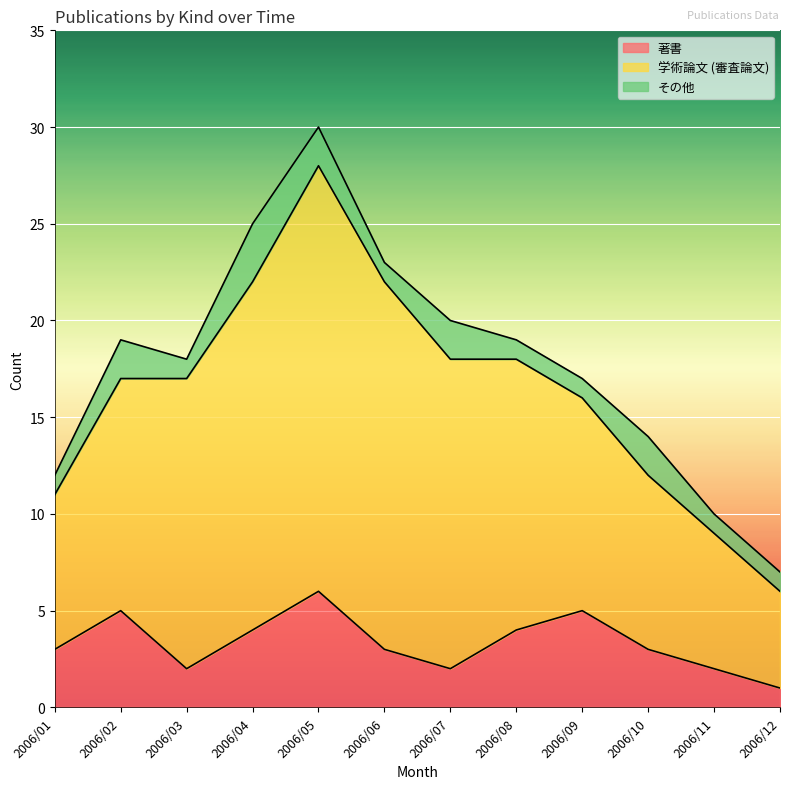

Reading left to right, transcribe all the data shown in this chart.

著書: 3	5	2	4	6	3	2	4	5	3	2	1
学術論文 (審査論文): 8	12	15	18	22	19	16	14	11	9	7	5
その他: 1	2	1	3	2	1	2	1	1	2	1	1